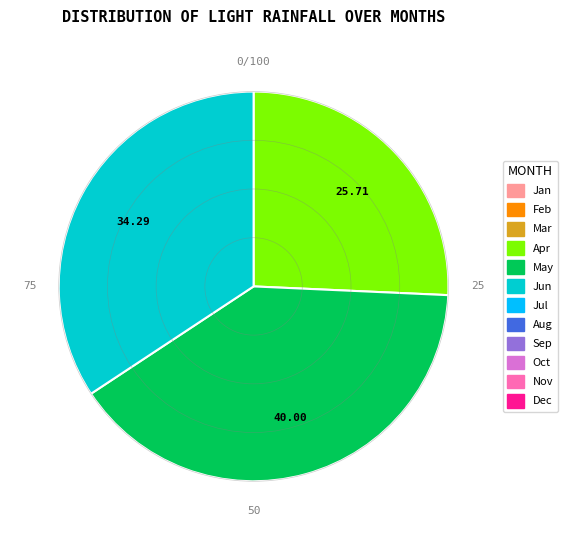

How many slices are in this pie chart?

3